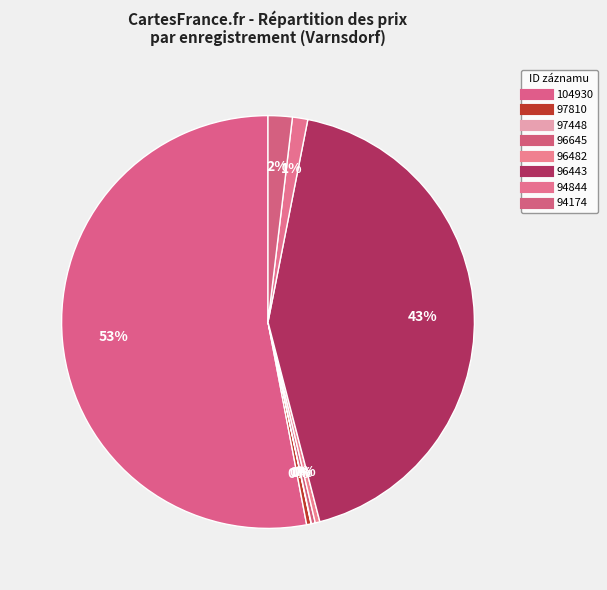

Does 96482 represent more than half of the total?

No